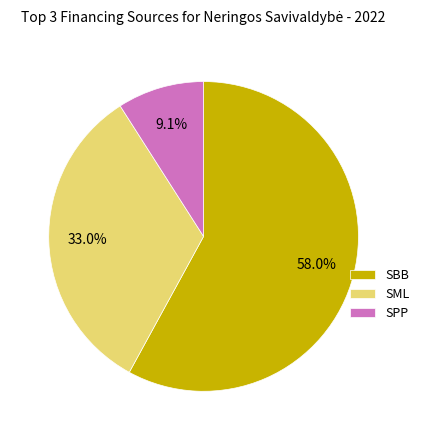

Which slice is the smallest?

SPP